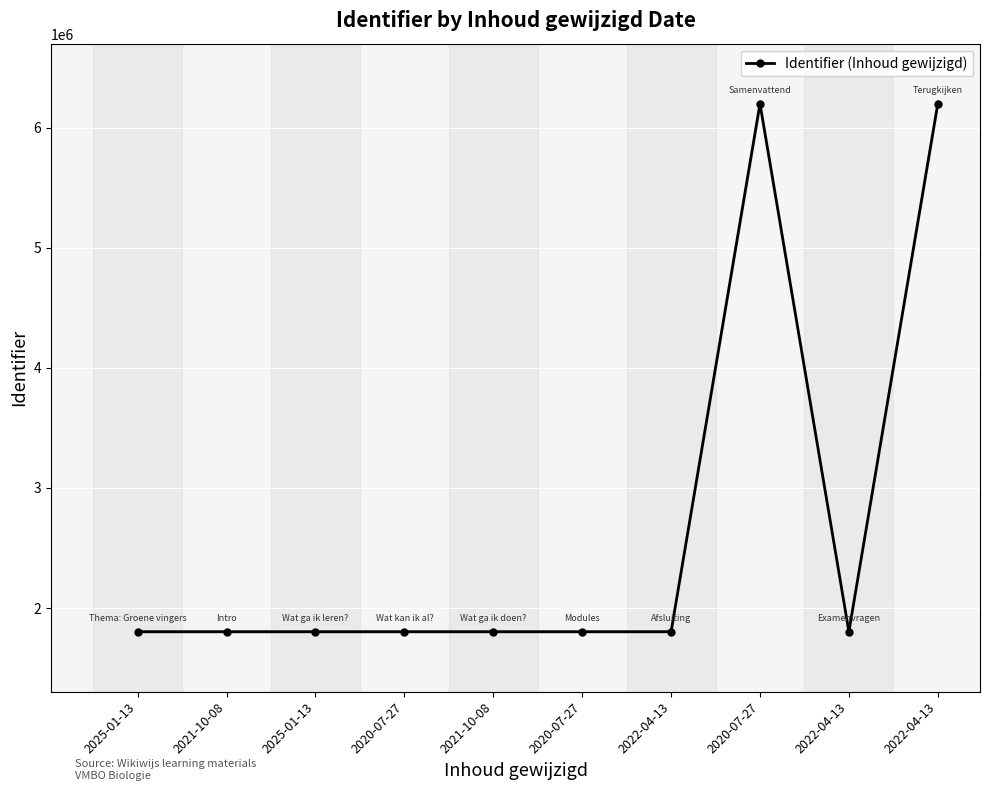

What is the minimum value shown in the chart?

1803324